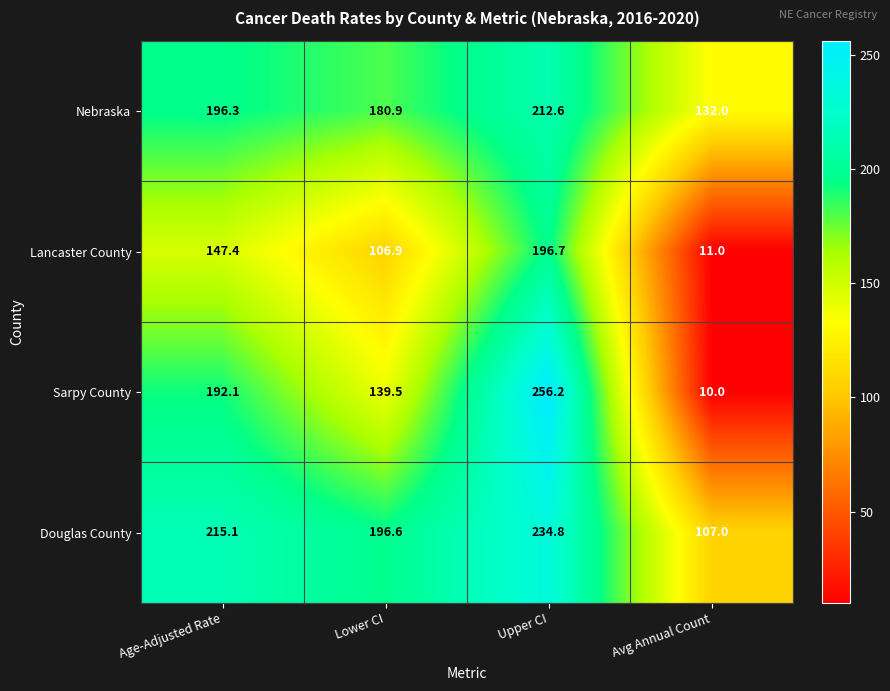

Read the Sarpy County value at Lower CI.

139.5